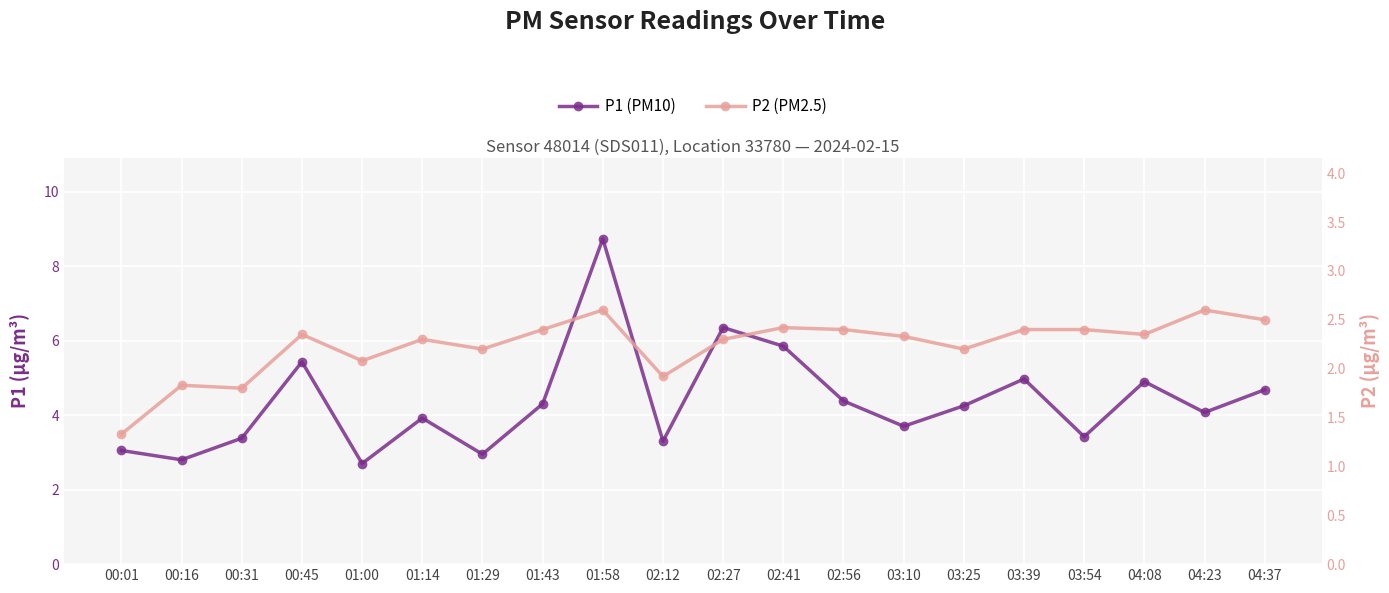

Is it true that P2 (PM2.5) equals 2.4 at 04:08?

True